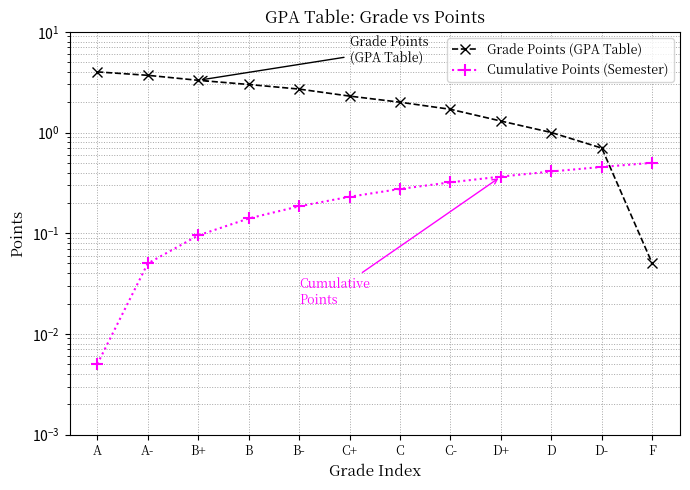

Is it true that Cumulative Points (Semester) equals 0.0 at A-?

True